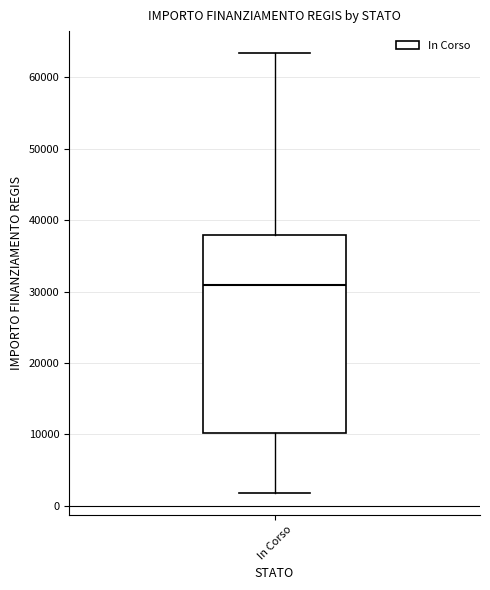

Transcribe this box plot: give where the median line is, the range the box spans, and where the two whiskers end, as read against the y-axis. The values are not printed on the chart, so give them approximately, as read against the axis.

median 31000, box 10000 to 38000, whiskers 2000 to 63000